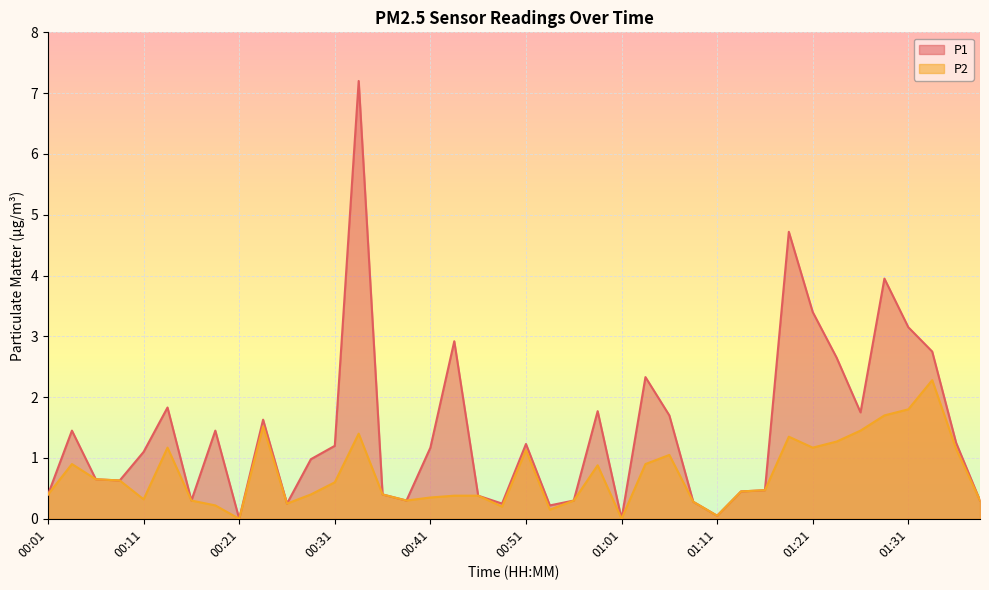

Is it true that P2 equals 0.4 at 00:28?

True